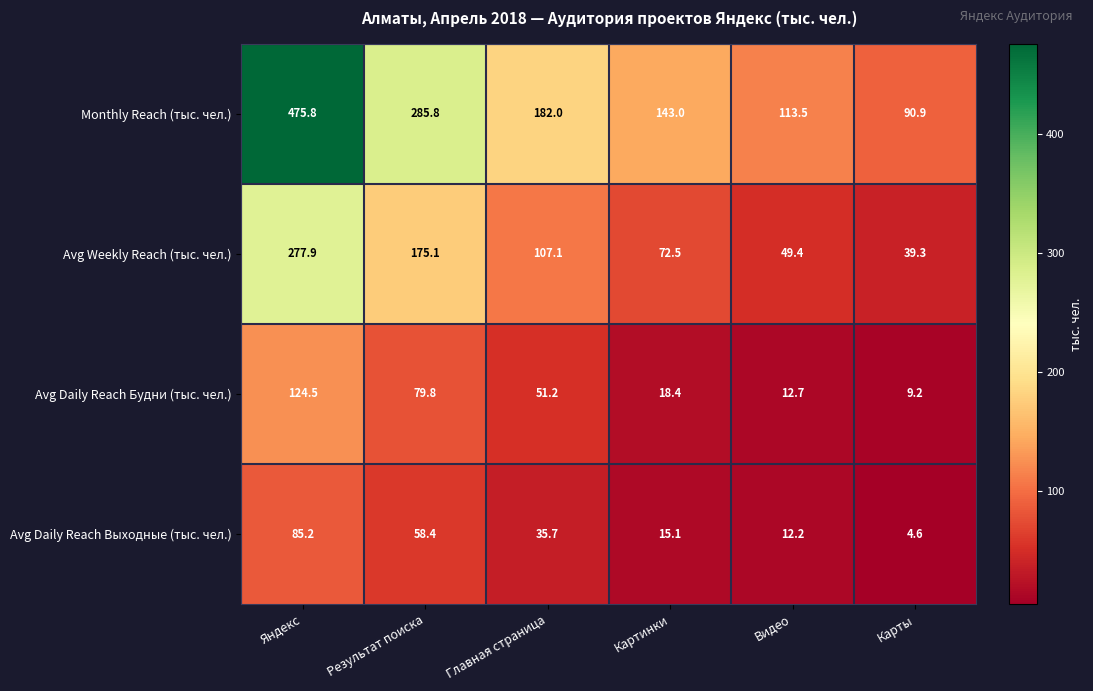

Where is Monthly Reach (тыс. чел.) nearest to the value 283?

Результат поиска